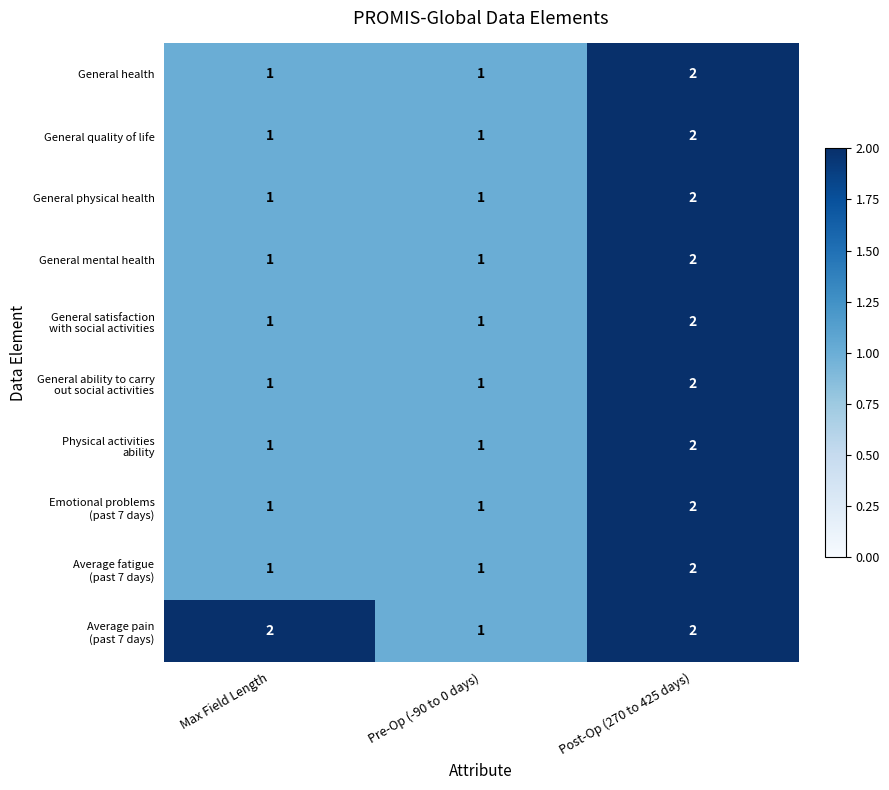

At which category is the sum across all series the highest?

Post-Op (270 to 425 days)